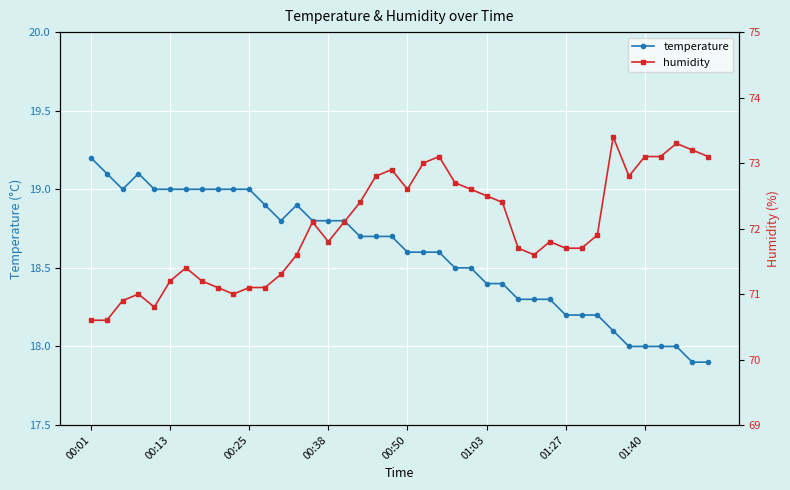

Rank the series by their maximum value, from lowest to highest.

temperature, humidity